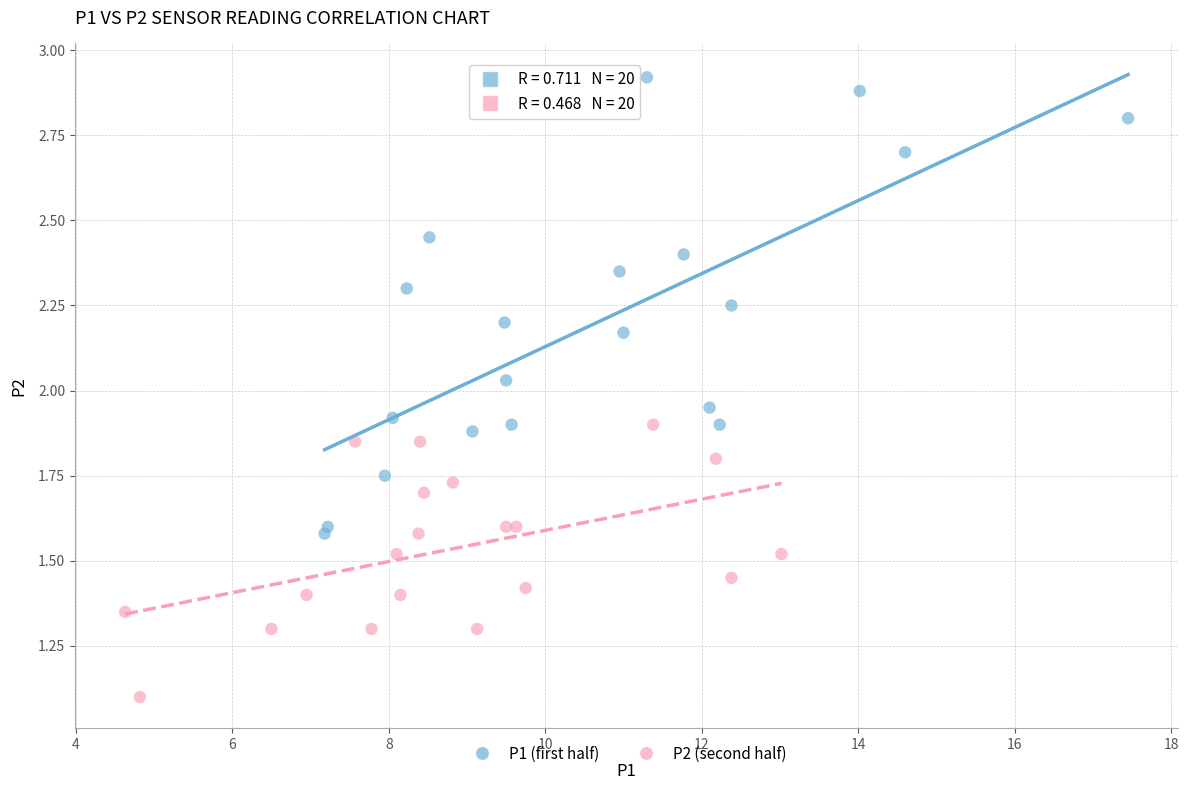

Which series has the largest Y range (max minus min)?

P1 (first half)